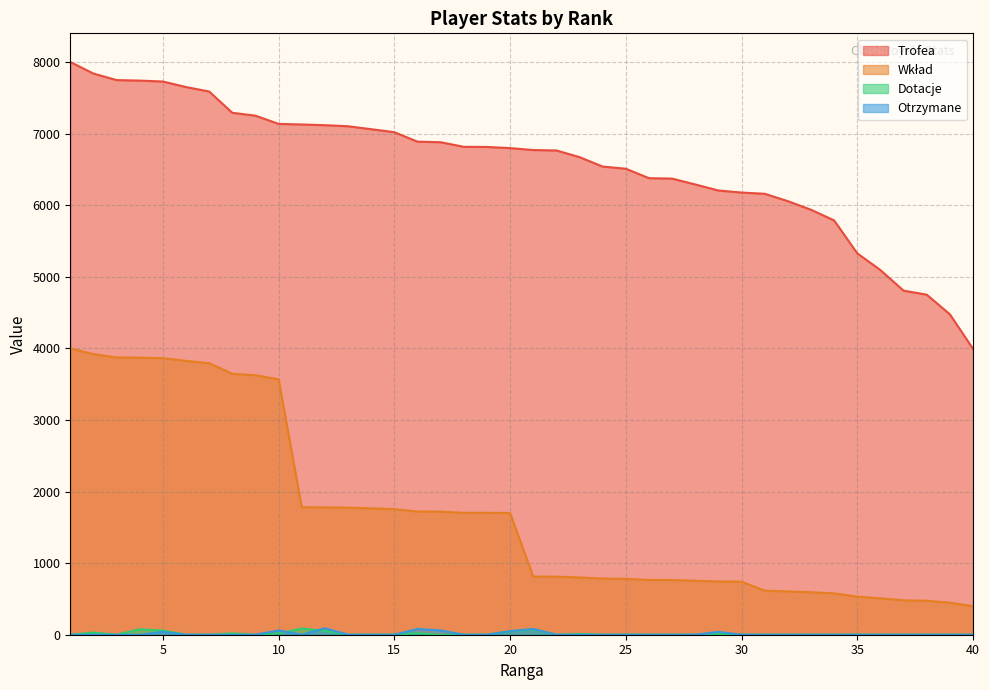

Which has a higher value, 8 or 28?

8